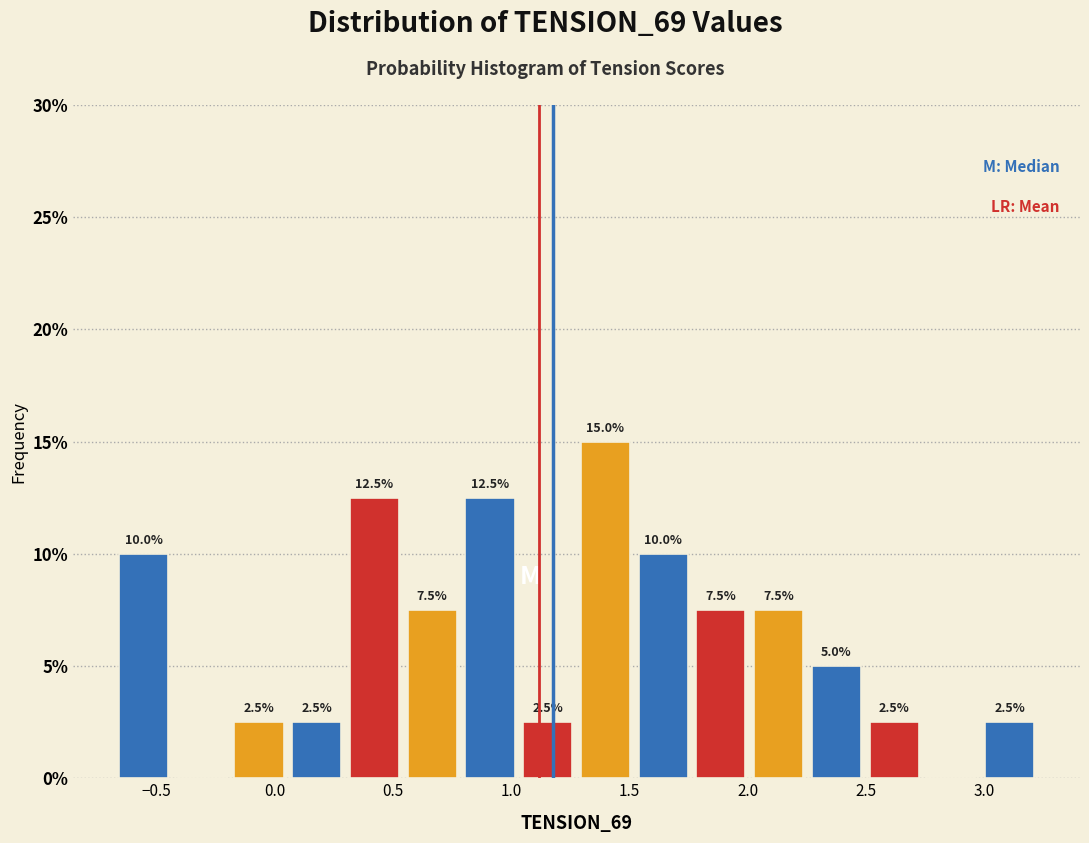

Over which range of the x-axis is the bar tallest?

1.30 to 1.50